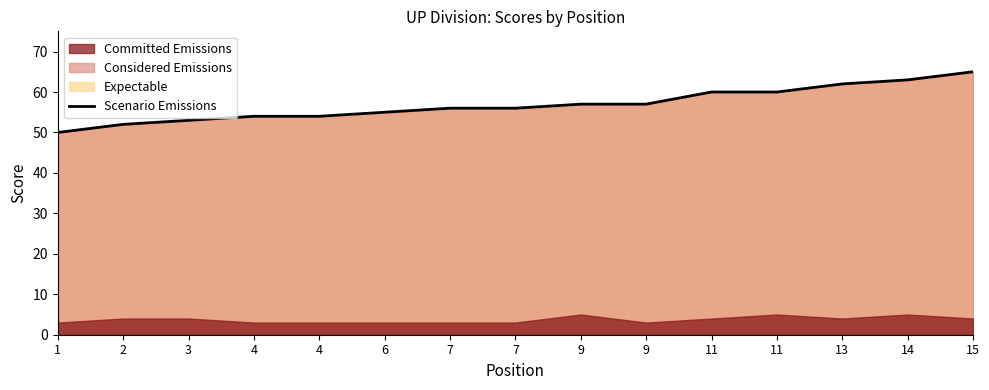

What is the value of the 14th point from the left?

63